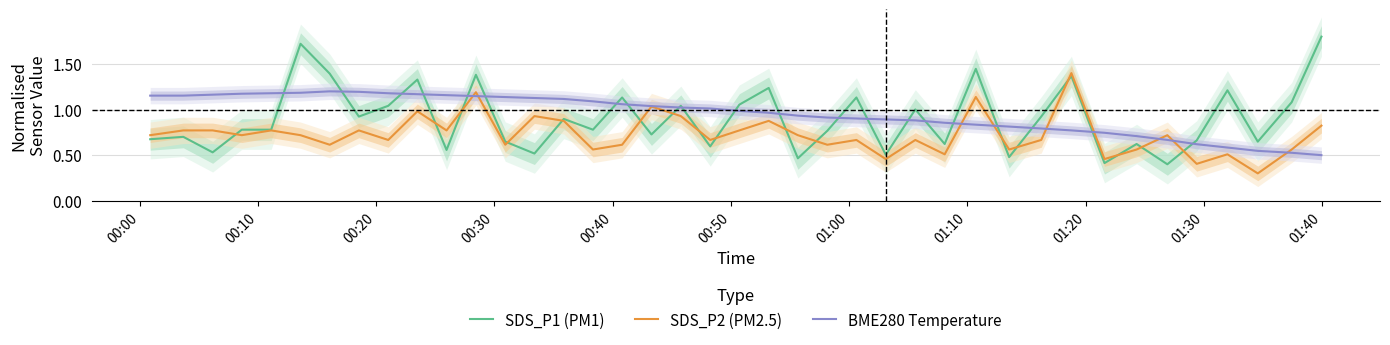

How many data points in BME280 Temperature are above 1?

20